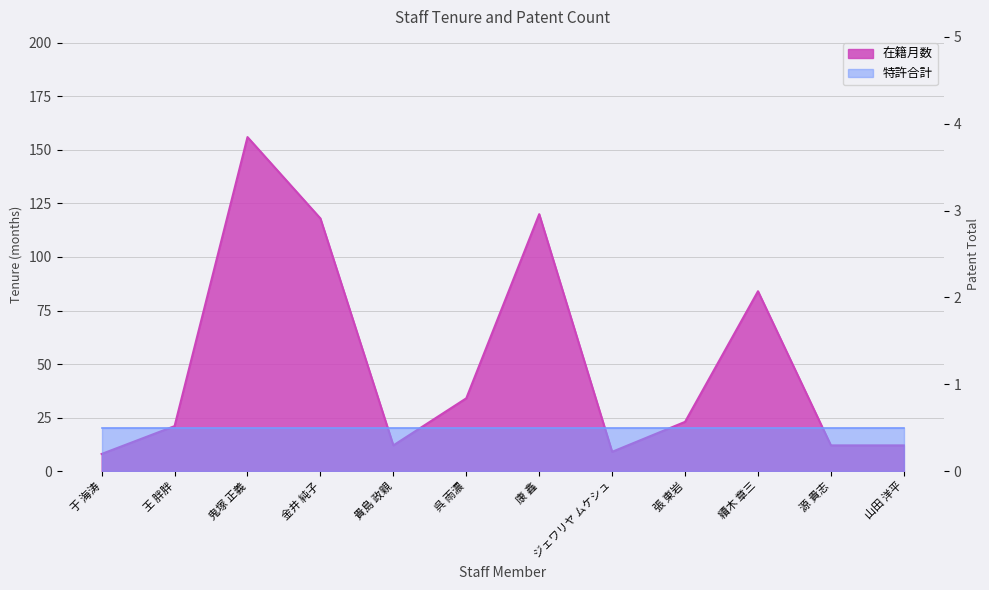

Does the chart have visible grid lines?

Yes